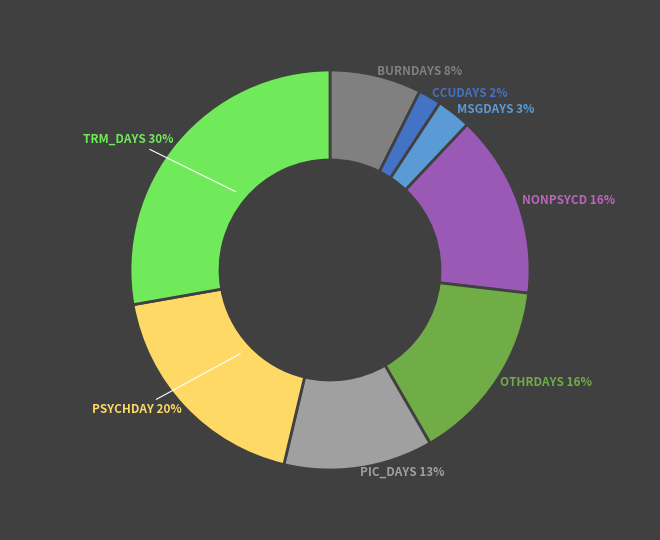

What is the largest slice in the pie chart?

TRM_DAYS